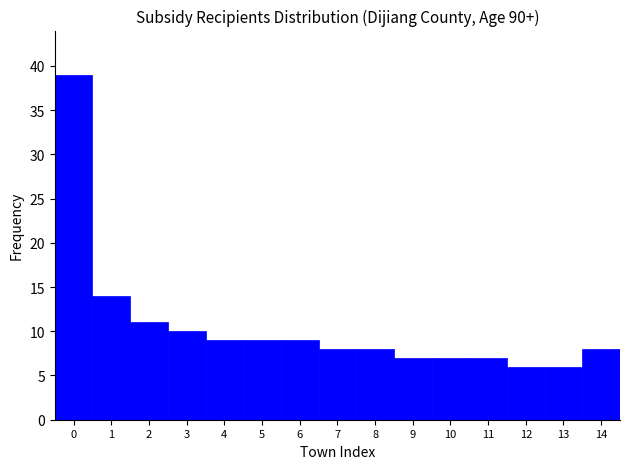

Over which range of the x-axis is the bar tallest?

-0.5 to 0.5